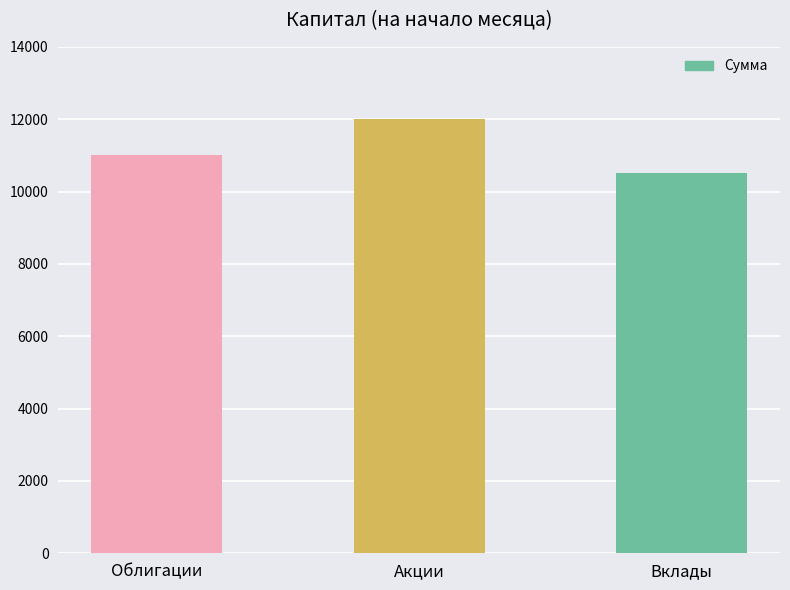

Rank the categories by value from lowest to highest.

Вклады, Облигации, Акции